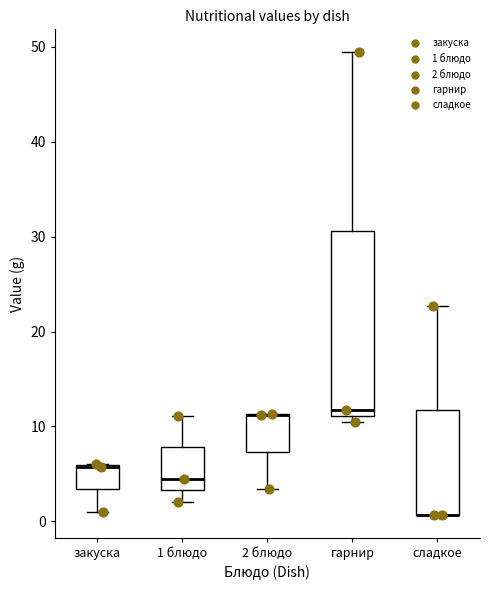

Reading left to right, transcribe this box plot: for each box, give where its median line is, the range the box spans, and where its two whiskers end, as read against the y-axis. The values are not printed on the chart, so give them approximately, as read against the axis.

закуска: median 6 (drawn on the box's upper edge), box 3 to 6, whiskers 1 to 6
1 блюдо: median 4, box 3 to 8, whiskers 2 to 11
2 блюдо: median 11 (drawn on the box's upper edge), box 7 to 11, whiskers 3 to 11
гарнир: median 12, box 11 to 31, whiskers 10 to 49
сладкое: median 1 (drawn on the box's lower edge), box 1 to 12, whiskers 1 to 23